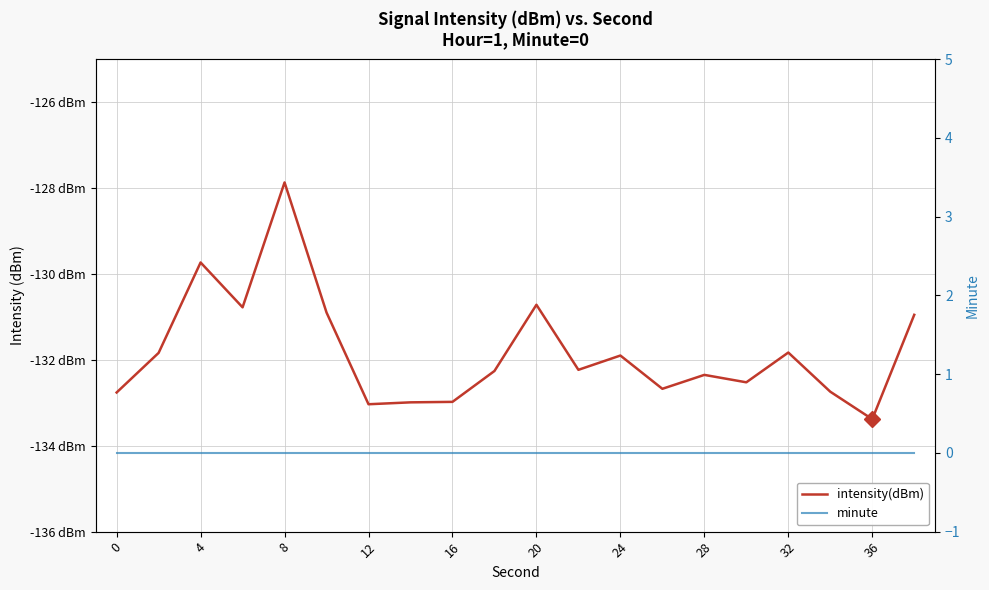

Which series has the largest total across all categories?

minute